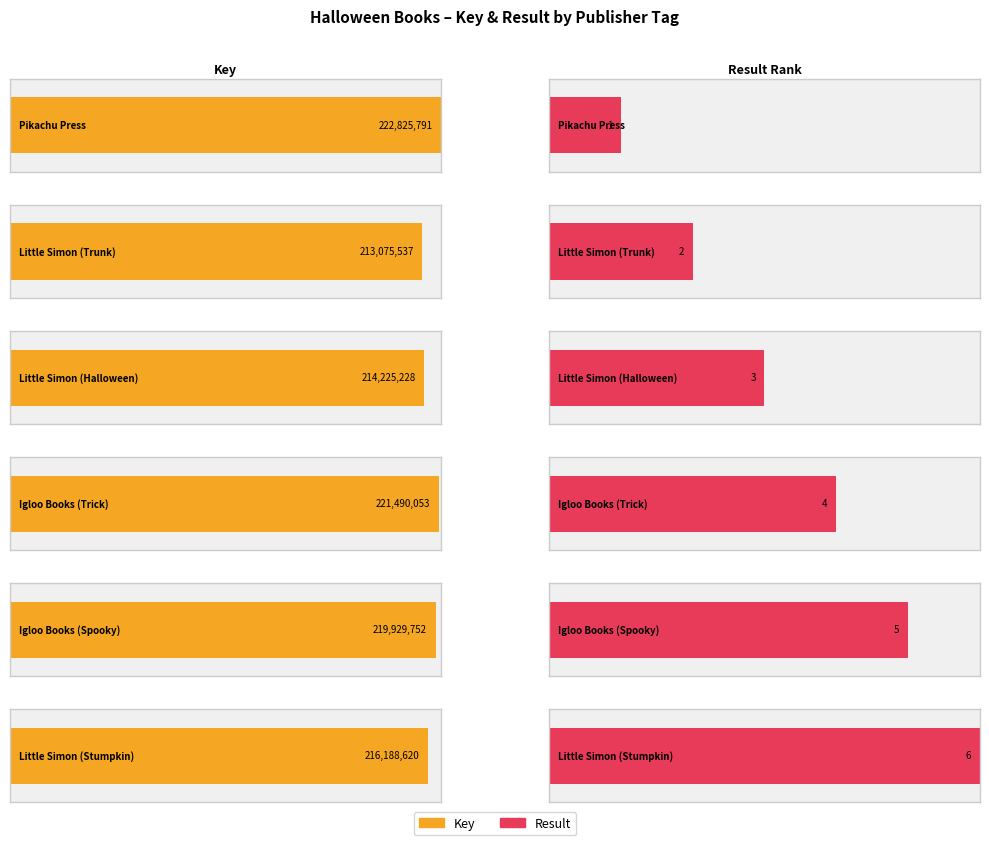

What is the sum of all Result values?

21